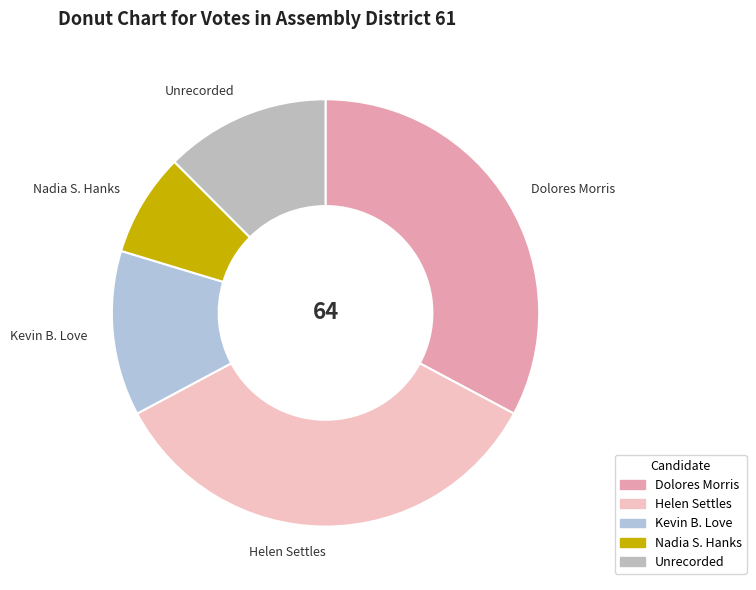

True or false: Unrecorded accounts for 12% of the total.

True